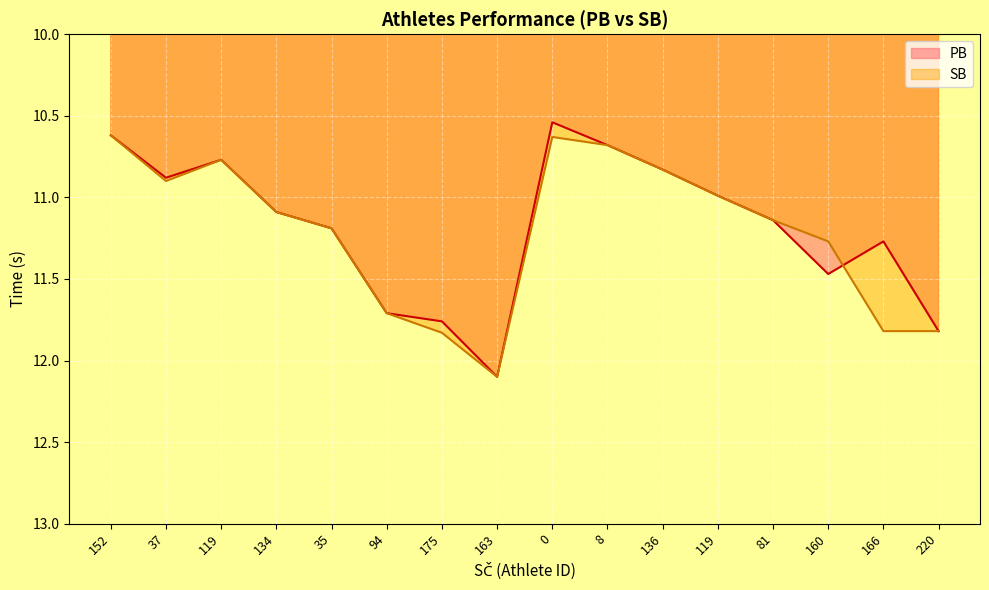

Between which two adjacent categories do PB and SB first intersect?

160 and 166